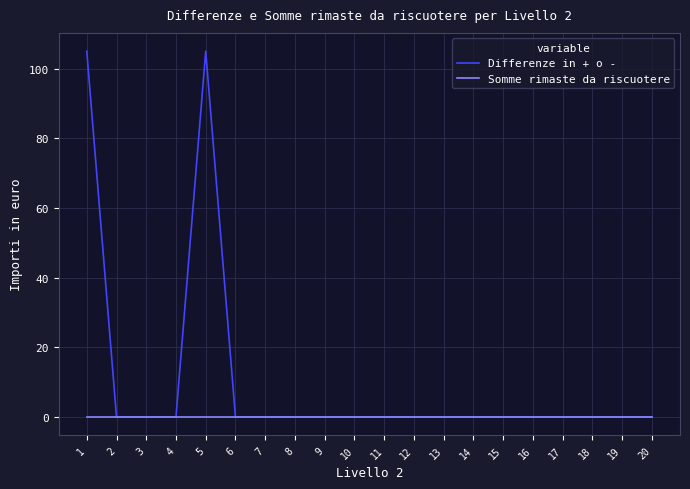

What is the highest value of the Differenze in + o - series?

105